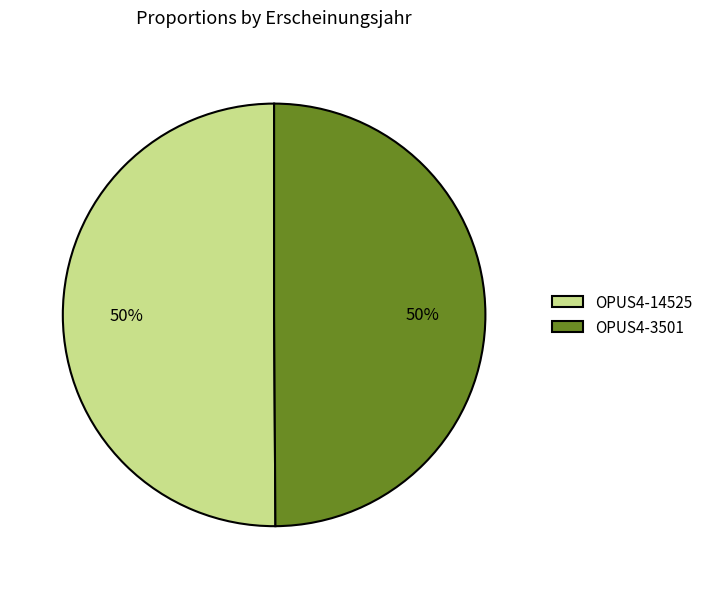

How many slices are in this pie chart?

2